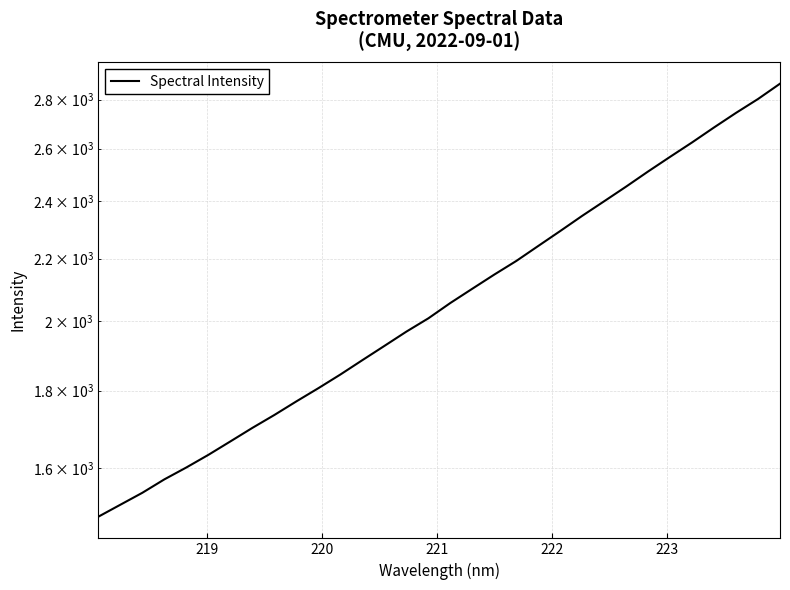

What is the sum of all values?

66709.5